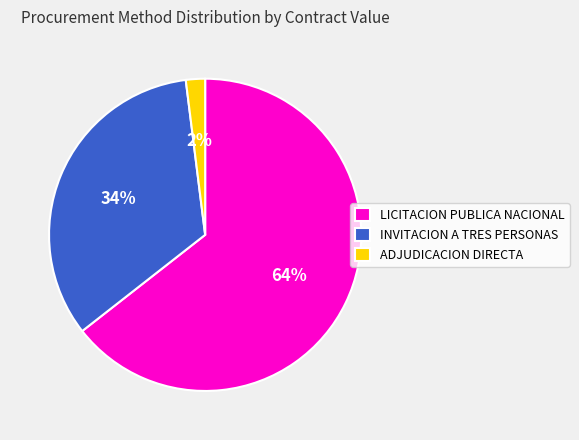

Is INVITACION A TRES PERSONAS the majority of the pie?

No